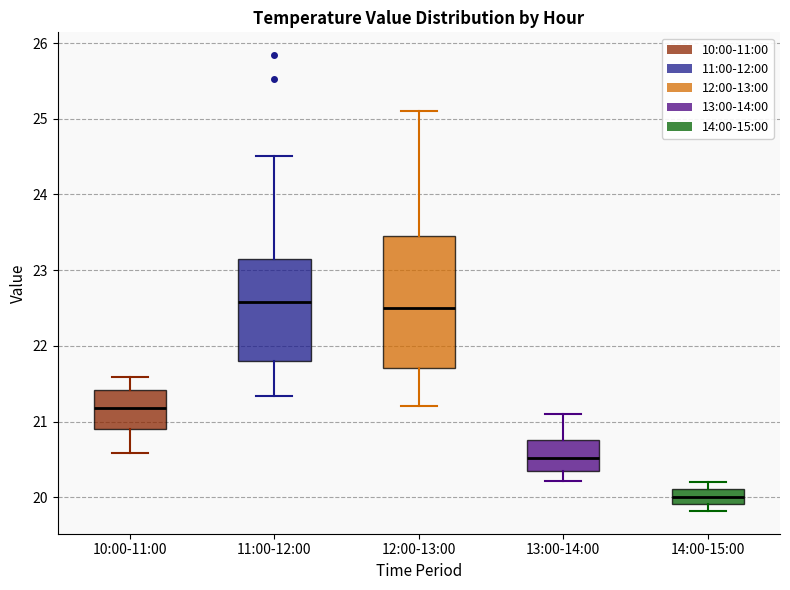

Reading left to right, transcribe this box plot: for each box, give where its median line is, the range the box spans, and where its two whiskers end, as read against the y-axis. The values are not printed on the chart, so give them approximately, as read against the axis.

10:00-11:00: median 21.2, box 20.9 to 21.4, whiskers 20.6 to 21.6
11:00-12:00: median 22.6, box 21.8 to 23.2, whiskers 21.3 to 24.5
12:00-13:00: median 22.5, box 21.7 to 23.5, whiskers 21.2 to 25.1
13:00-14:00: median 20.5, box 20.3 to 20.8, whiskers 20.2 to 21.1
14:00-15:00: median 20.0, box 19.9 to 20.1, whiskers 19.8 to 20.2